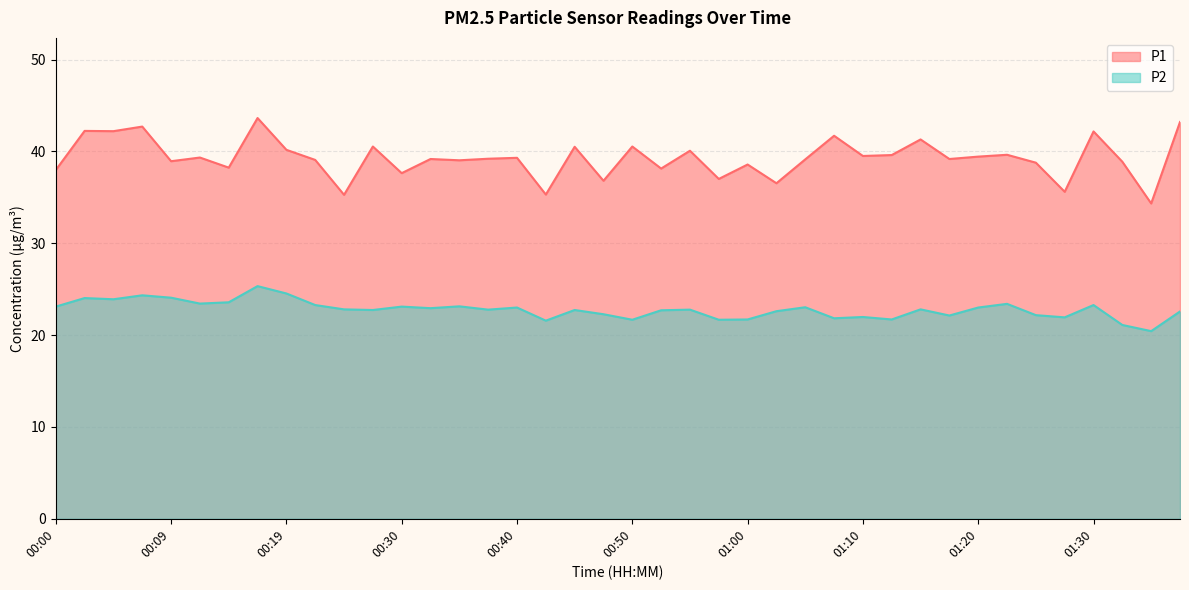

True or false: P2 and P1 intersect in this chart.

False